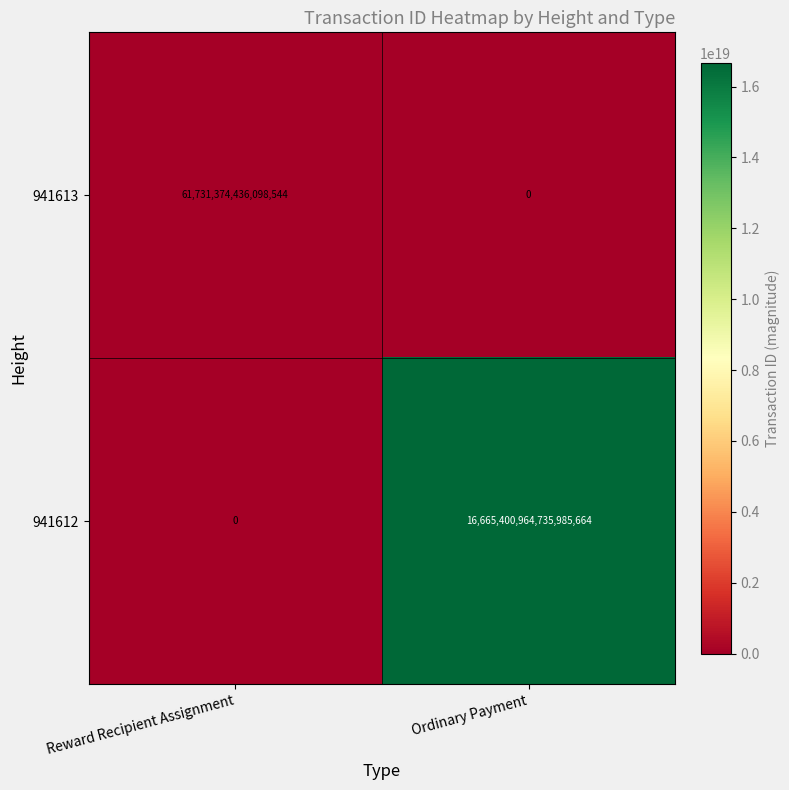

Which category has the highest value in the 941612 series?

Ordinary Payment